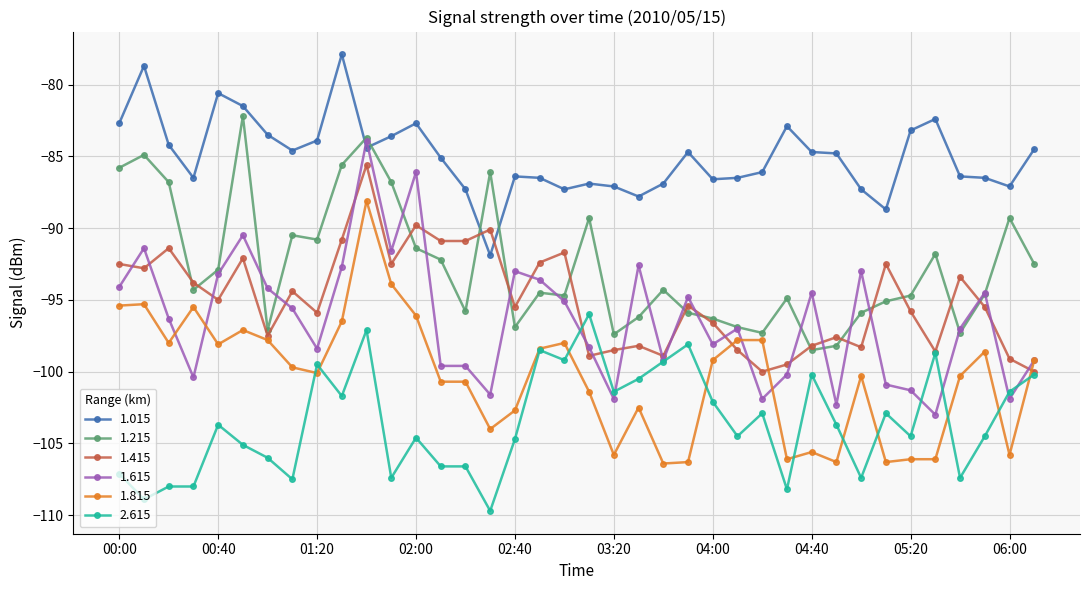

True or false: 1.015 and 2.615 cross at least once.

False